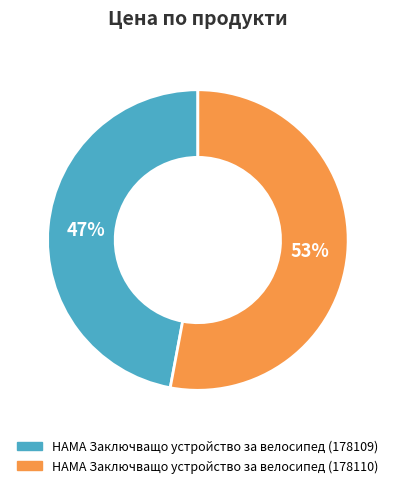

To the nearest percent, what is the difference between the largest and smallest slice percentages?

6%